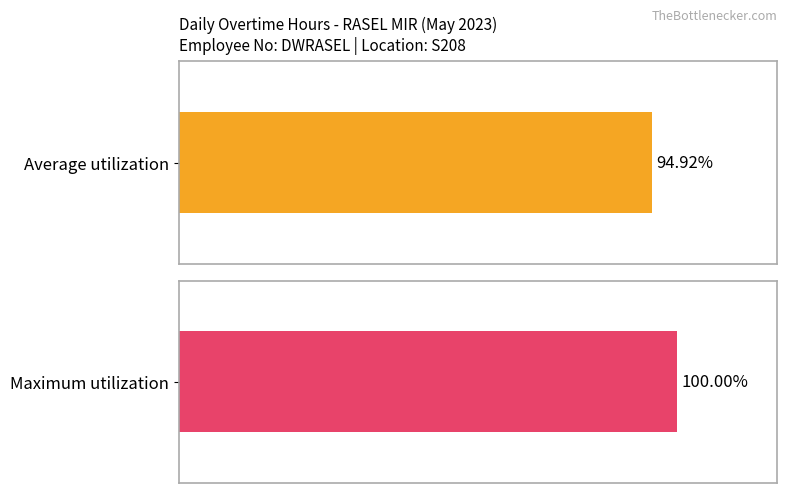

Rank the series by their maximum value, from lowest to highest.

Average utilization, Maximum utilization